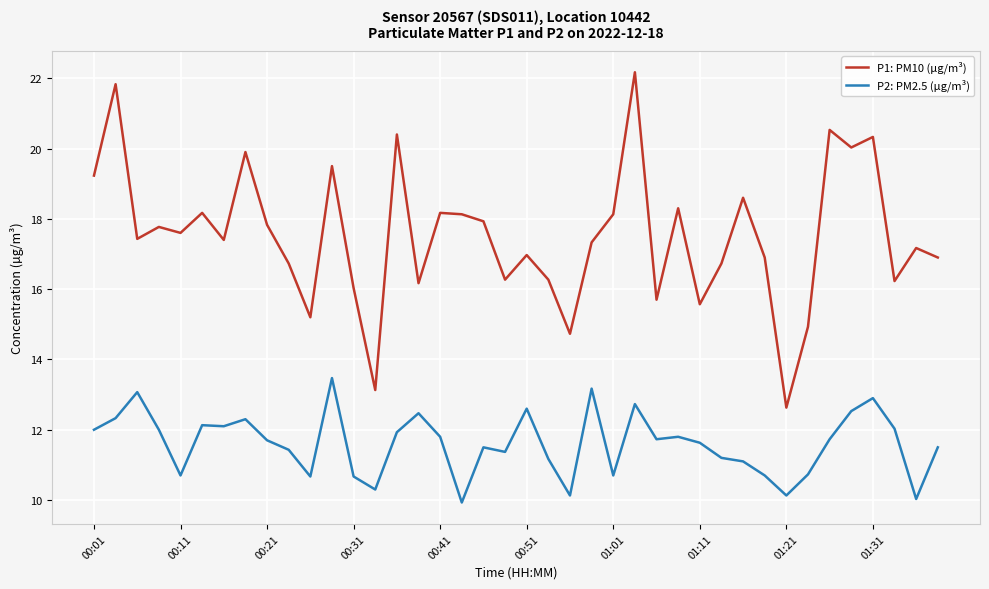

True or false: P1: PM10 (µg/m³) and P2: PM2.5 (µg/m³) cross at least once.

False